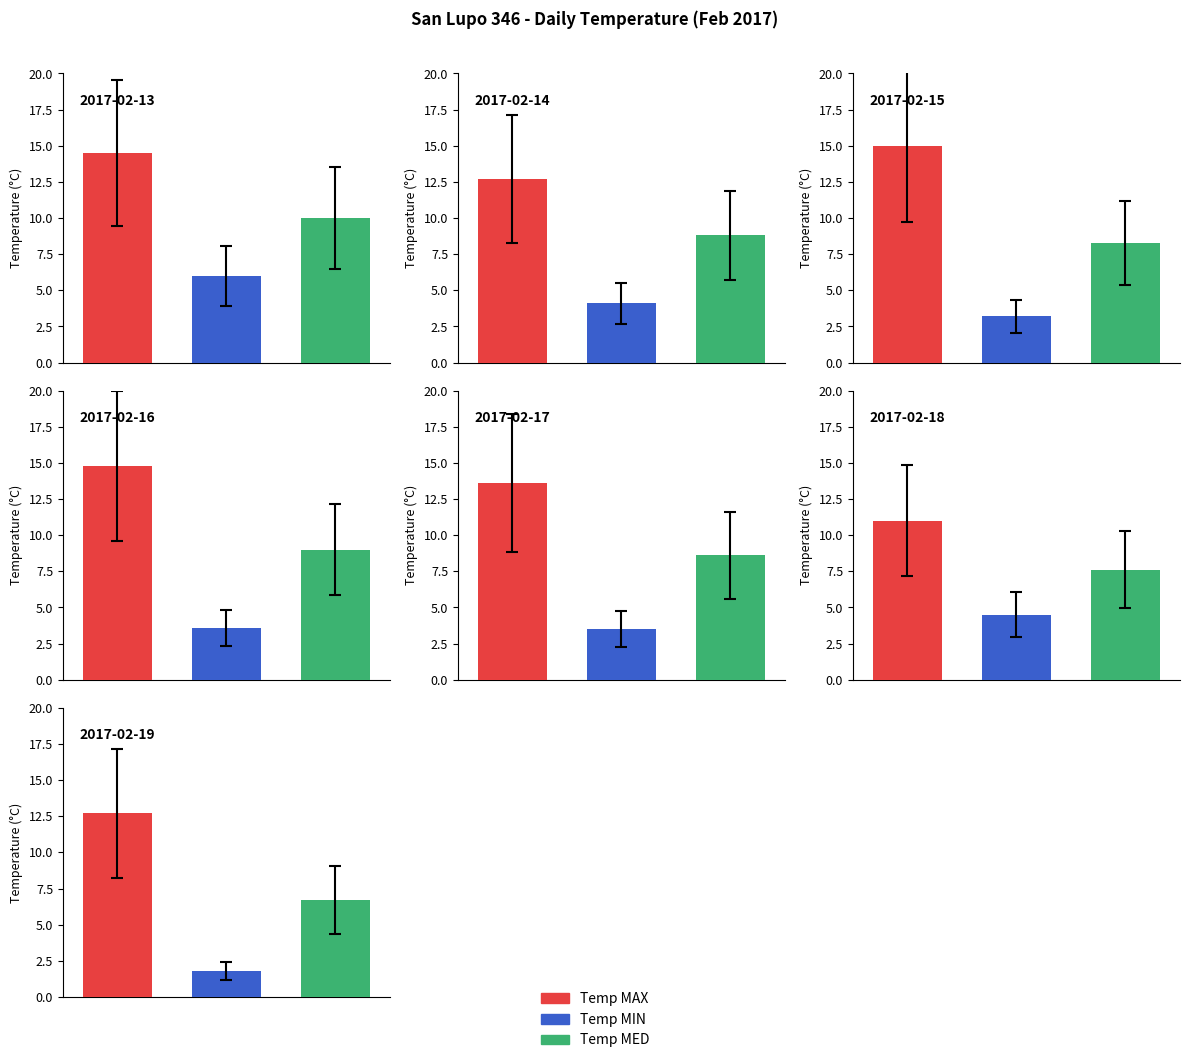

Are the bars grouped side by side (vs. stacked)?

Yes